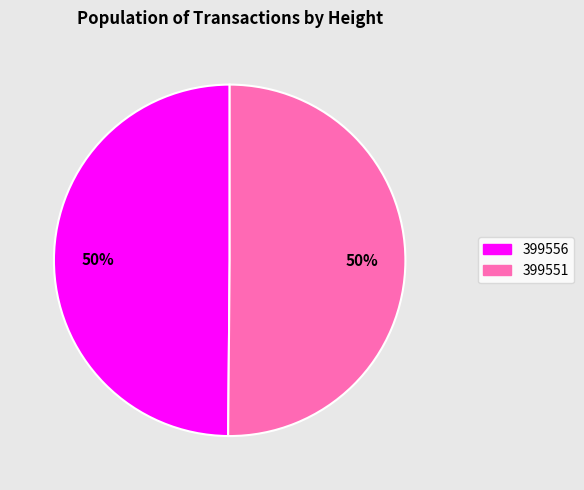

True or false: 399551 accounts for 56% of the total.

False